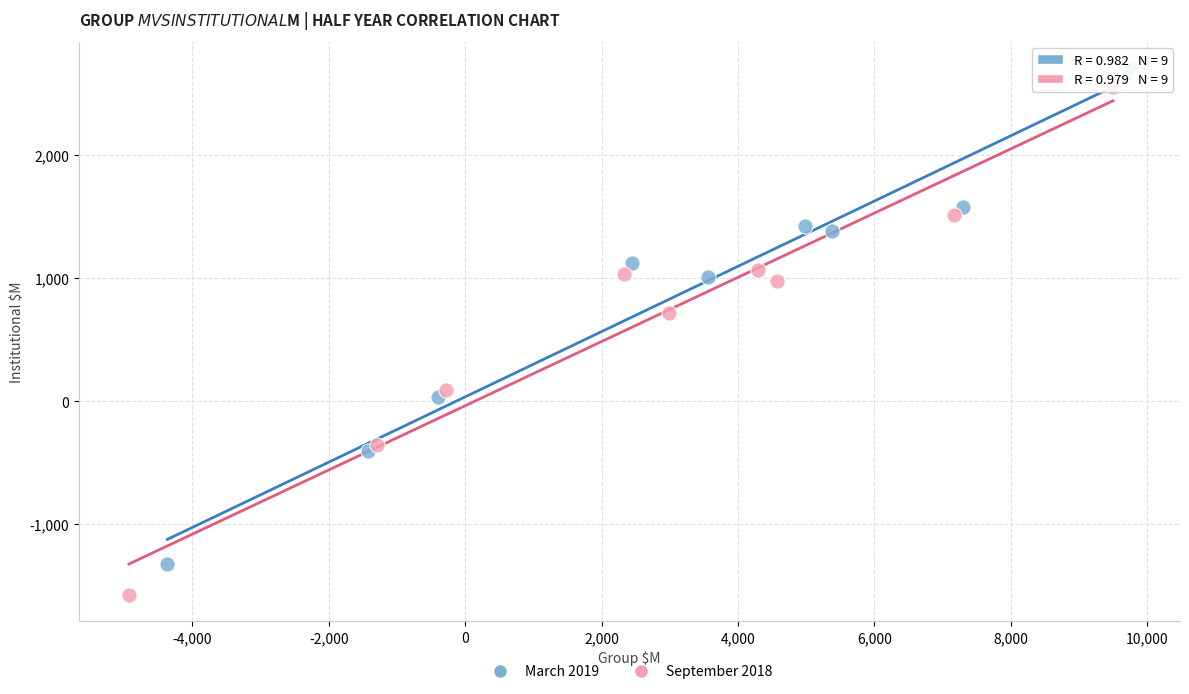

Which series contains the highest Y value?

March 2019